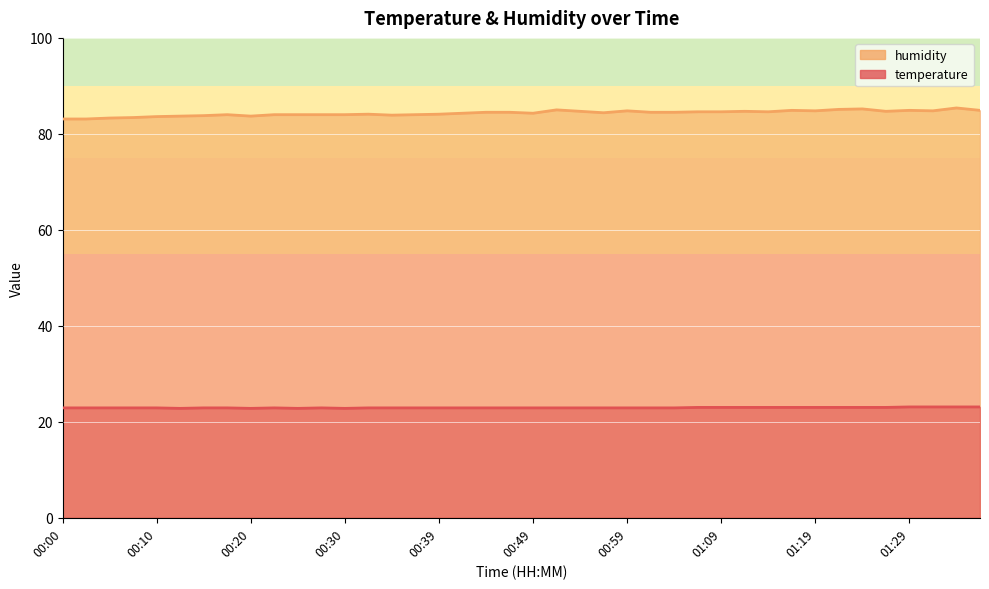

At which label does humidity first exceed 84?

00:32